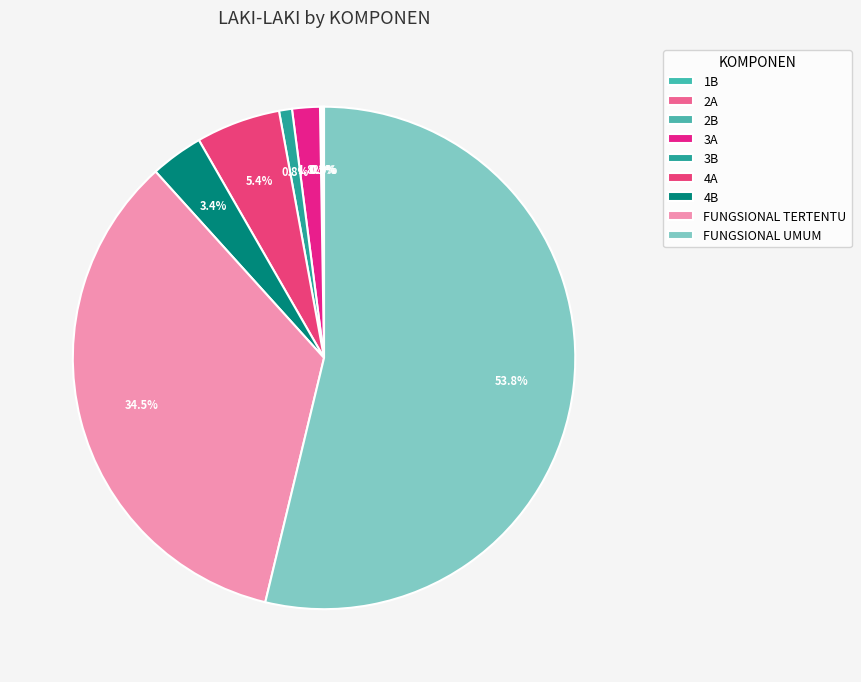

What is the largest slice in the pie chart?

FUNGSIONAL UMUM